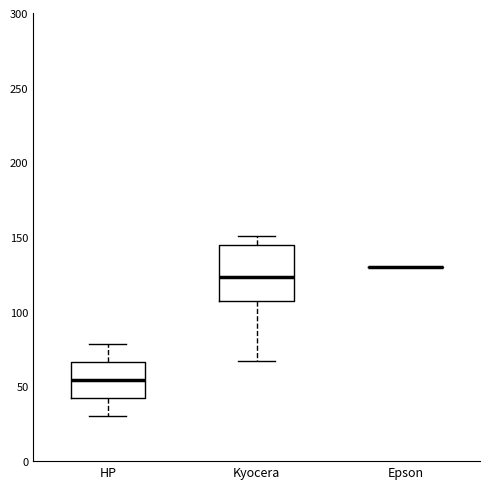

Reading left to right, read every box against the y-axis: the position of its median line, the range the box covers, and the ends of its whiskers. The values are not printed on the chart, so give them approximately, as read against the axis.

HP: median 55, box 40 to 65, whiskers 30 to 80
Kyocera: median 125, box 105 to 145, whiskers 65 to 150
Epson: box collapsed to a line at 130, whiskers 130 to 130